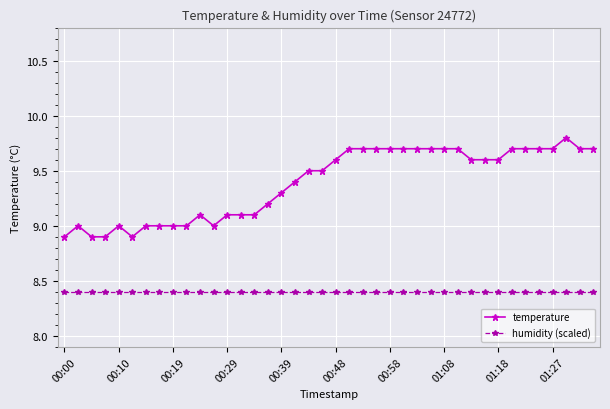

At how many categories does at least one series exceed 8?

40